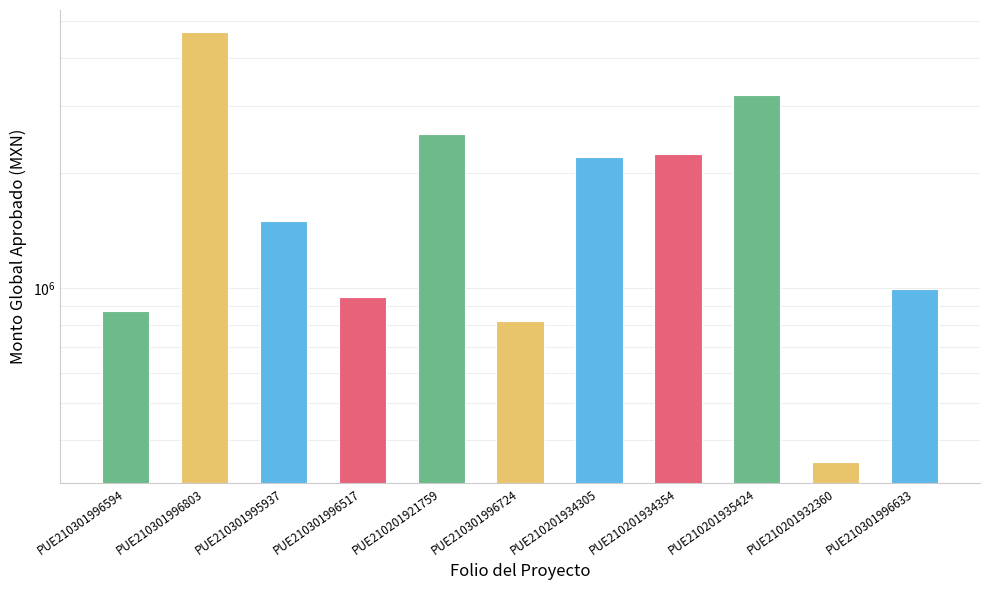

What is the label of the 3rd bar from the left?

PUE210301995937